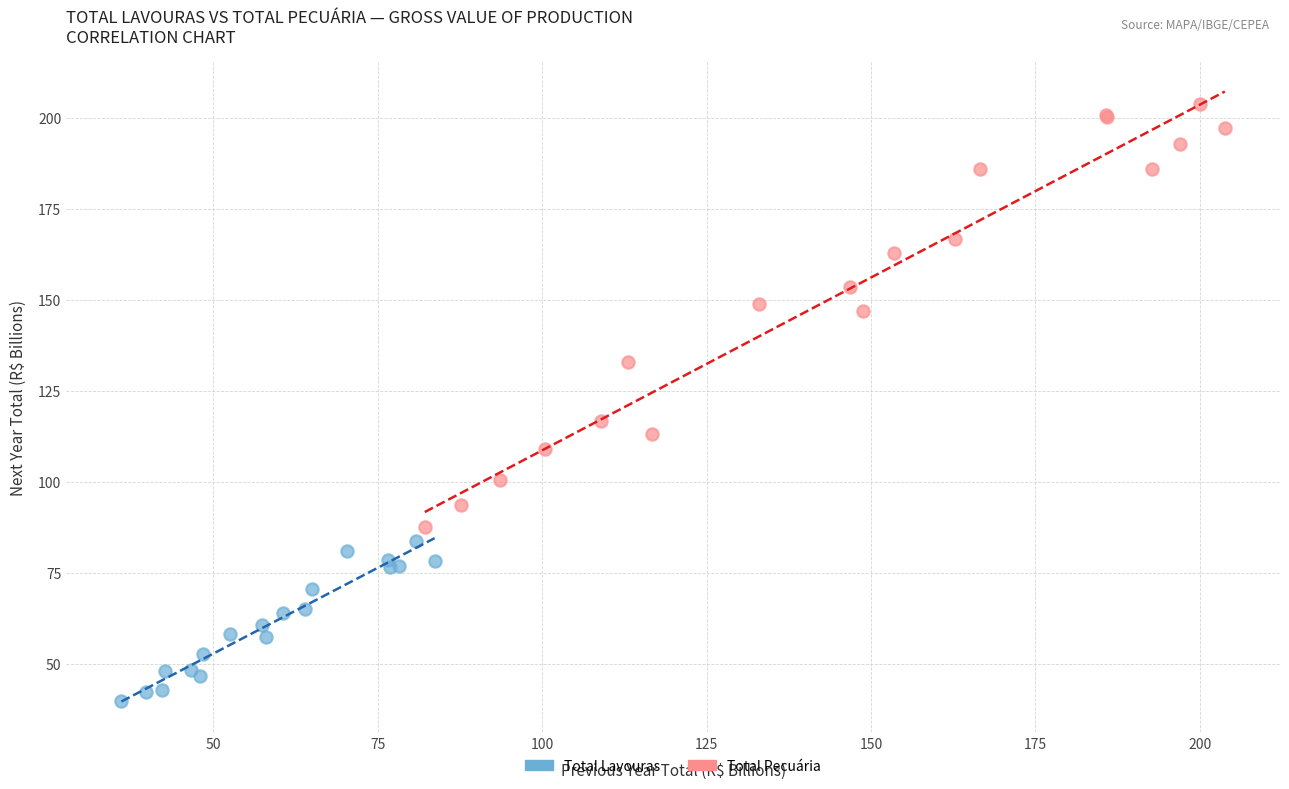

What are all the series names shown in the legend?

Total Lavouras, Total Pecuária